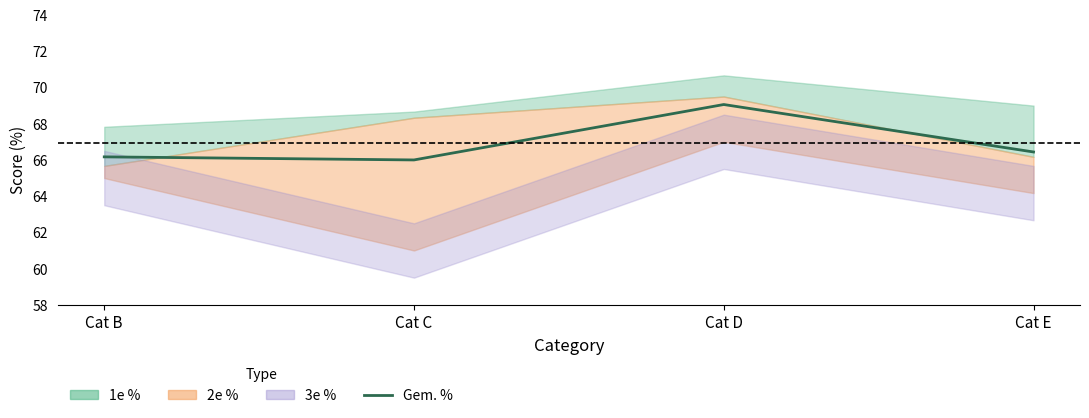

How many points are higher than both their immediate neighbors (excluding endpoints)?

1